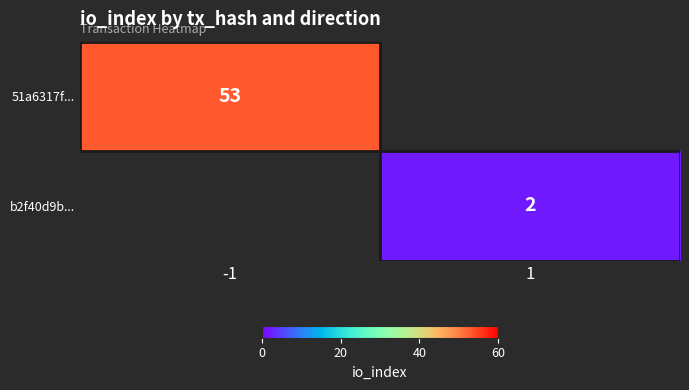

True or false: 51a6317f... has a value of 53 at -1.

True